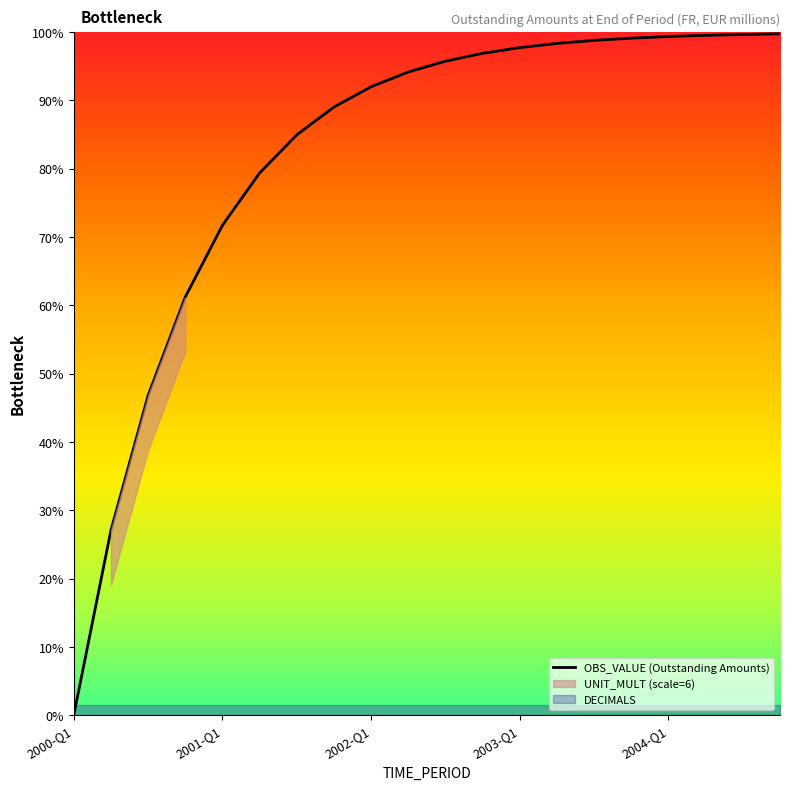

What is the maximum value shown in the chart?

99.8